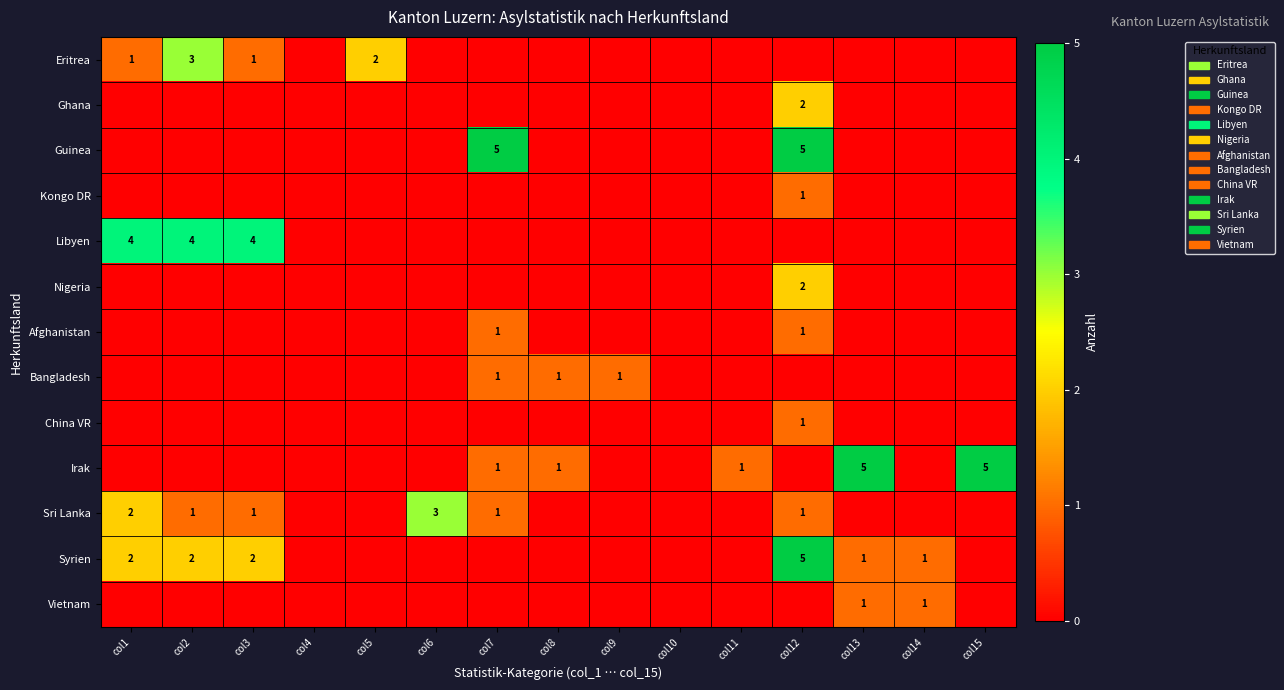

Which series has the widest spread of values?

Guinea